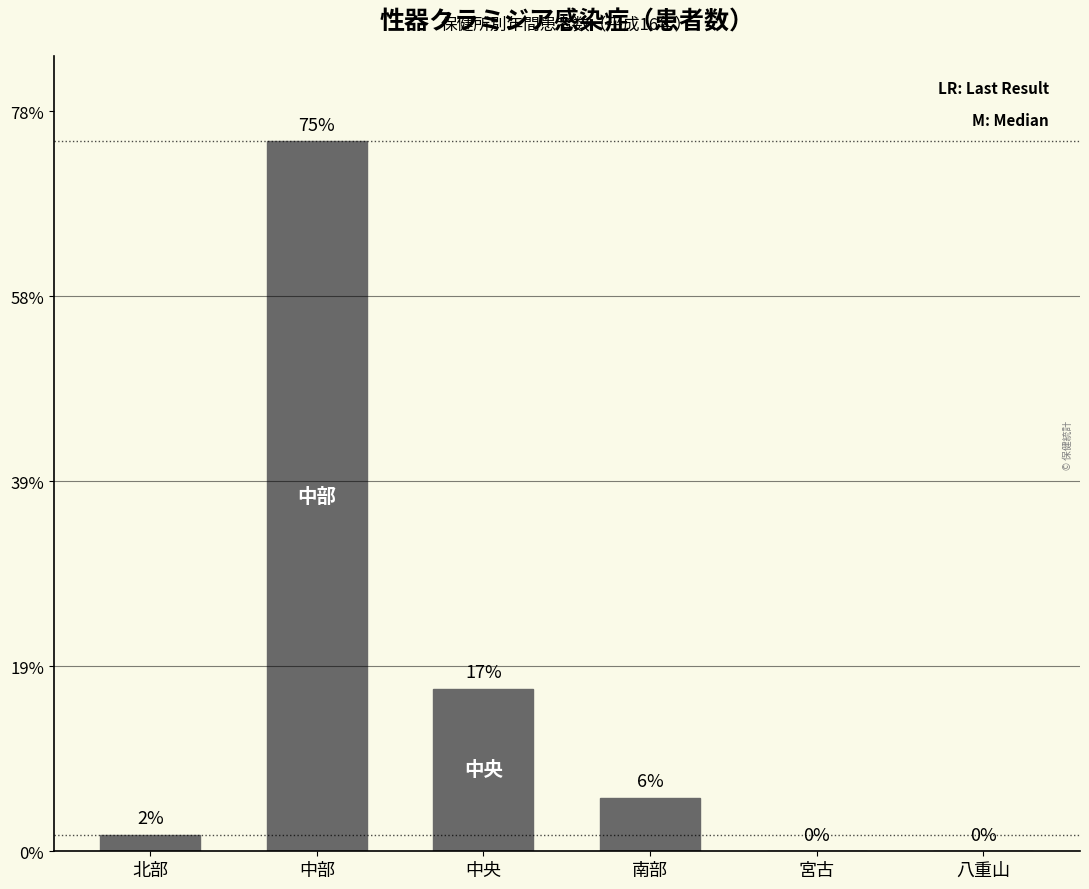

Rank the categories by value from lowest to highest.

宮古, 八重山, 北部, 南部, 中央, 中部